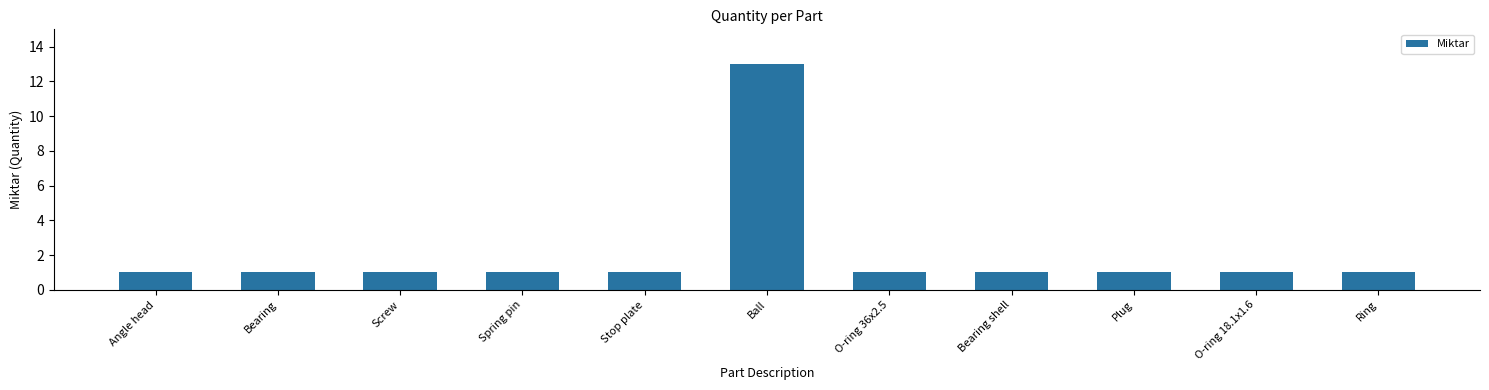

What is the value of the 11th bar from the left?

1